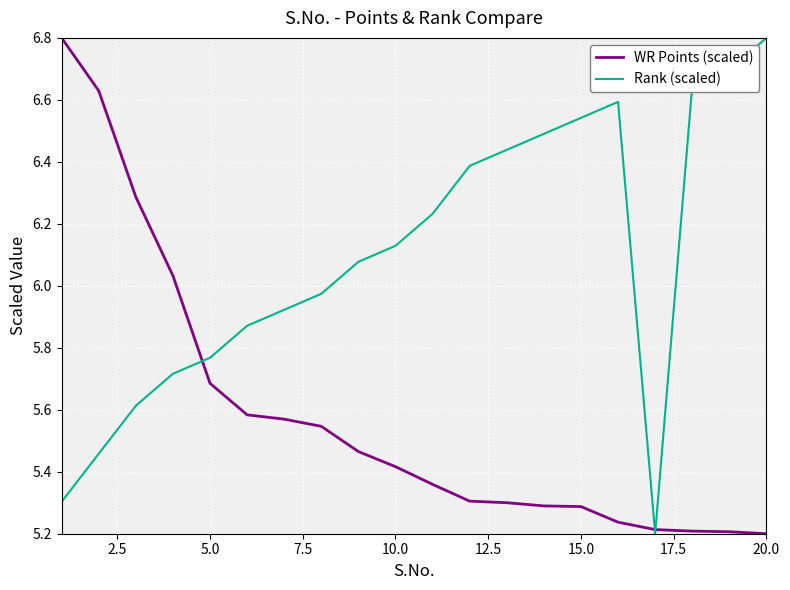

What is the maximum value for Rank (scaled)?

6.8